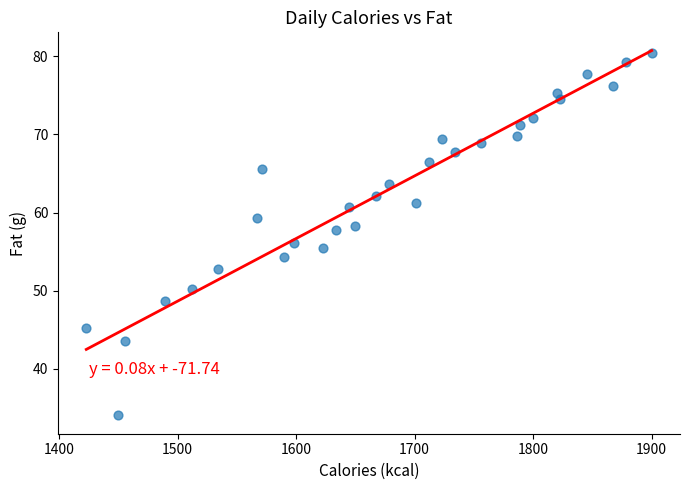

What is the range of X values (max minus min)?

477.0